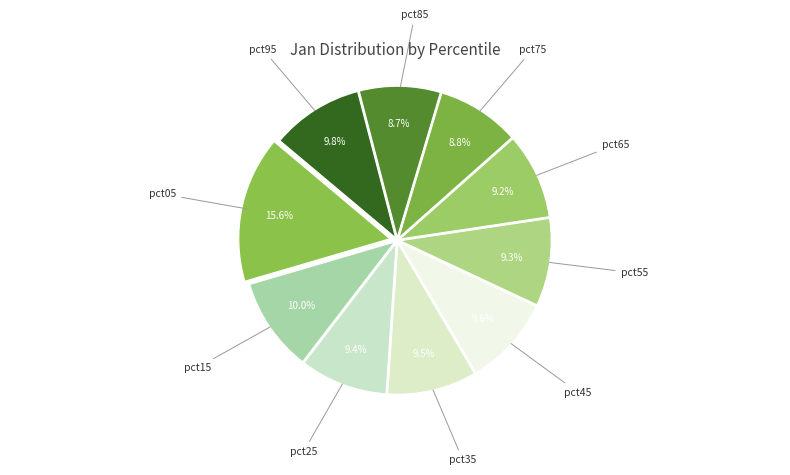

What is the largest slice in the pie chart?

pct05